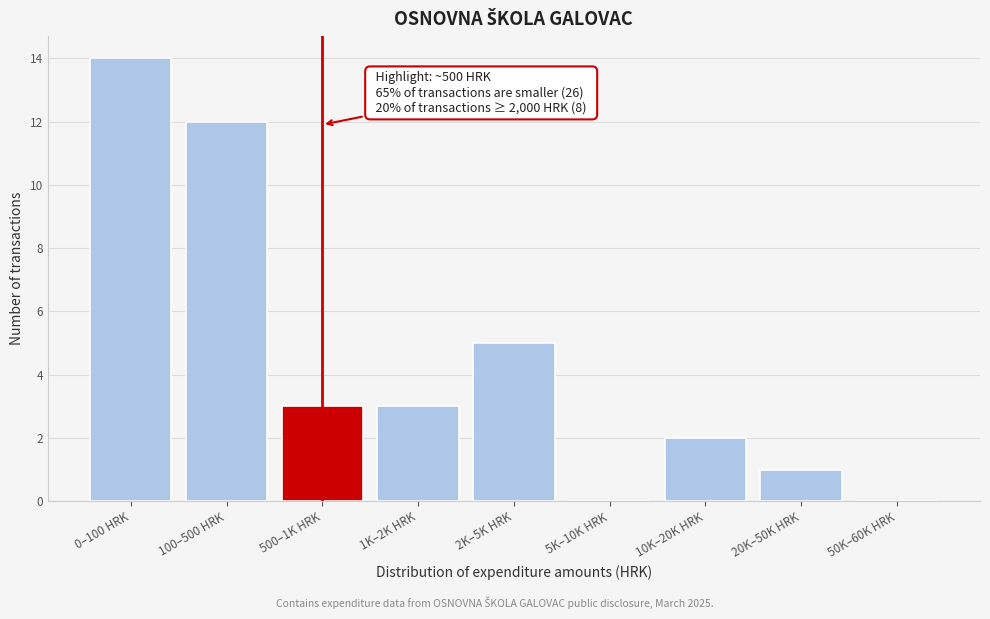

Reading left to right, list all the values displayed in this chart.

0–100 HRK=14	100–500 HRK=12	500–1K HRK=3	1K–2K HRK=3	2K–5K HRK=5	5K–10K HRK=0	10K–20K HRK=2	20K–50K HRK=1	50K–60K HRK=0